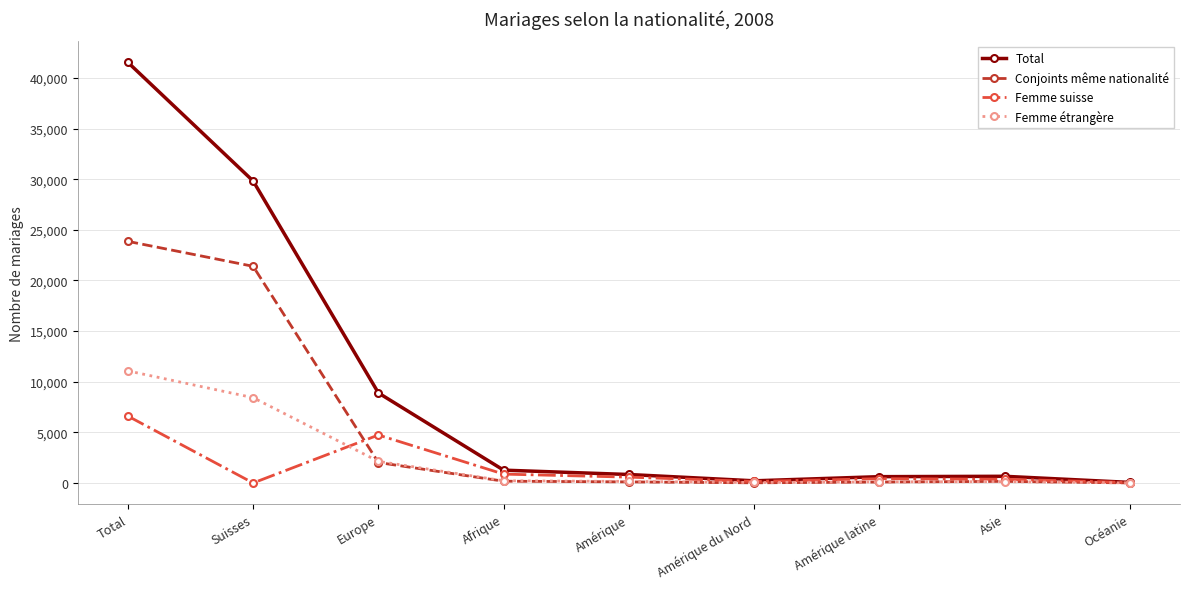

What is the maximum value shown in the chart?

41534